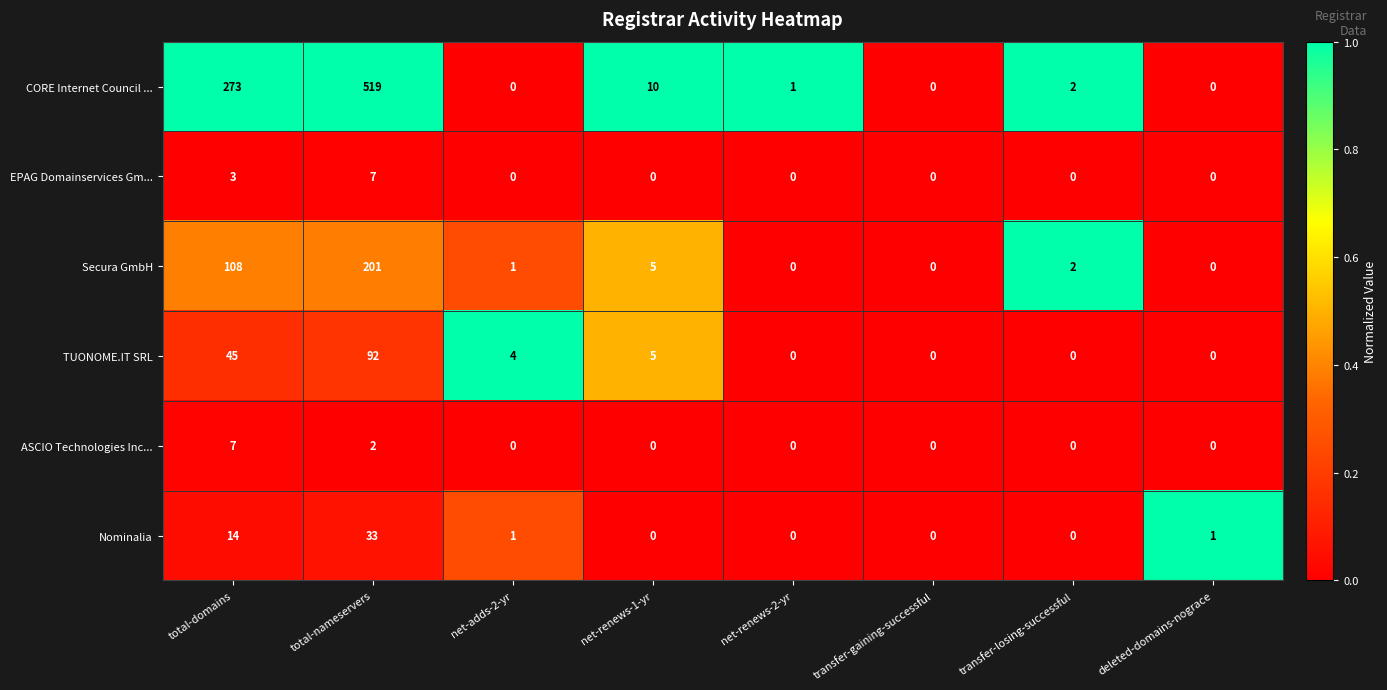

Rank the series at total-domains from lowest to highest value.

EPAG Domainservices Gm..., ASCIO Technologies Inc..., Nominalia, TUONOME.IT SRL, Secura GmbH, CORE Internet Council ...